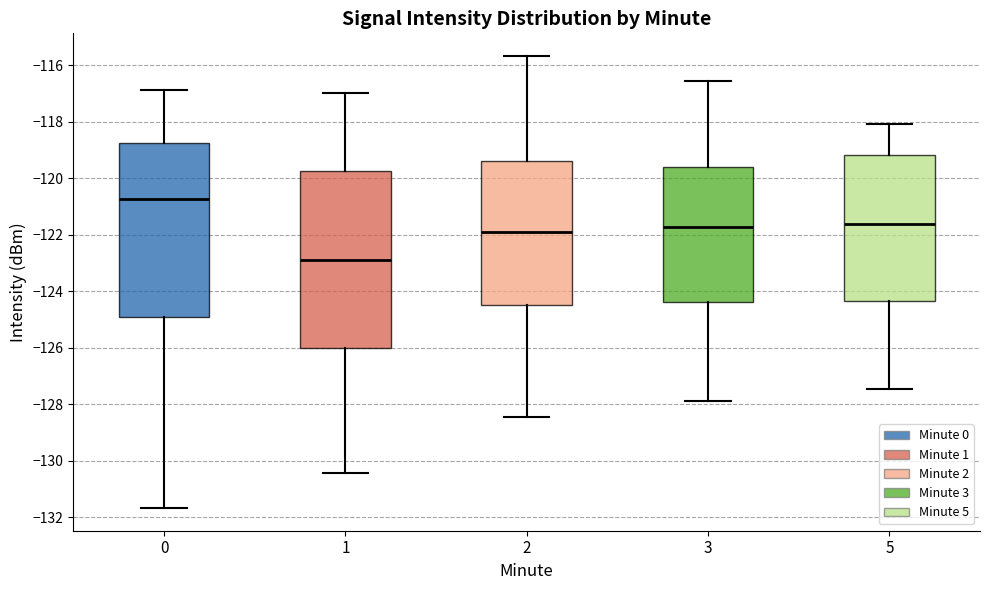

Which box has the highest median line?

0